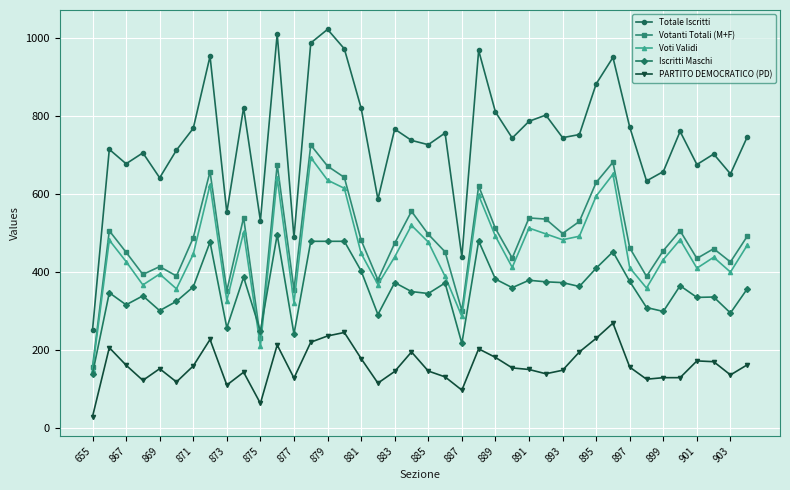

True or false: PARTITO DEMOCRATICO (PD) and Votanti Totali (M+F) intersect in this chart.

False